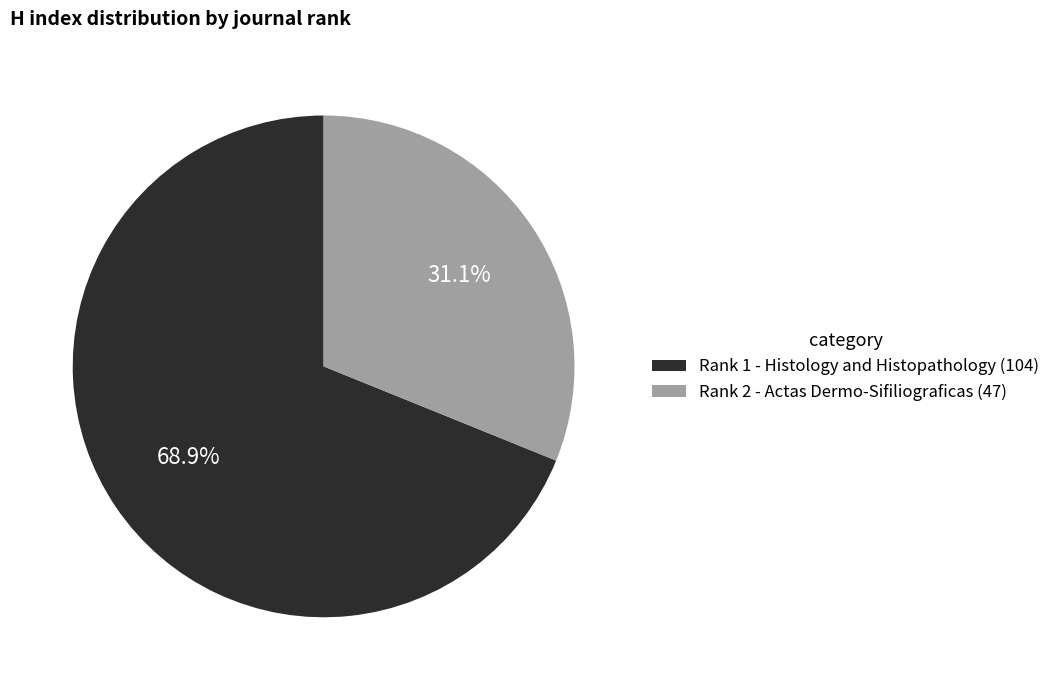

Approximately how many times larger is the value at Rank 2 - Actas Dermo-Sifiliograficas (47) compared to Rank 1 - Histology and Histopathology (104)?

0.5